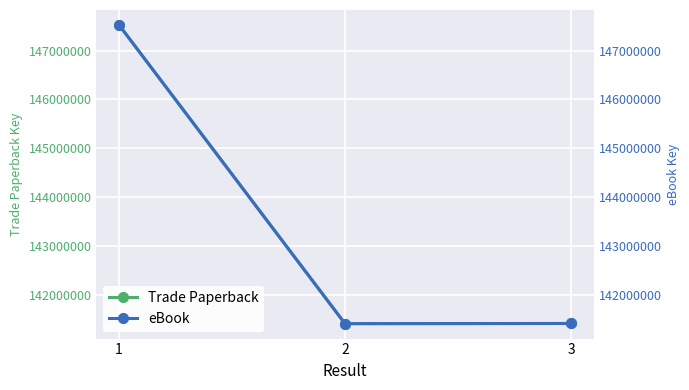

Which series changed the most between 1 and 2?

Trade Paperback